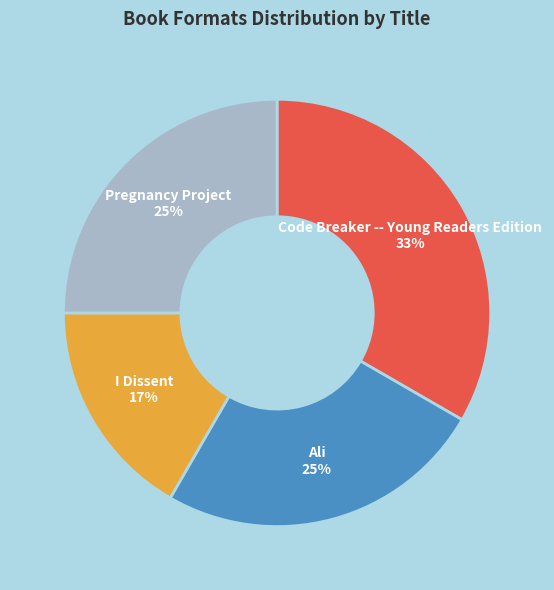

Combined, do I Dissent and Pregnancy Project account for over 50%?

No